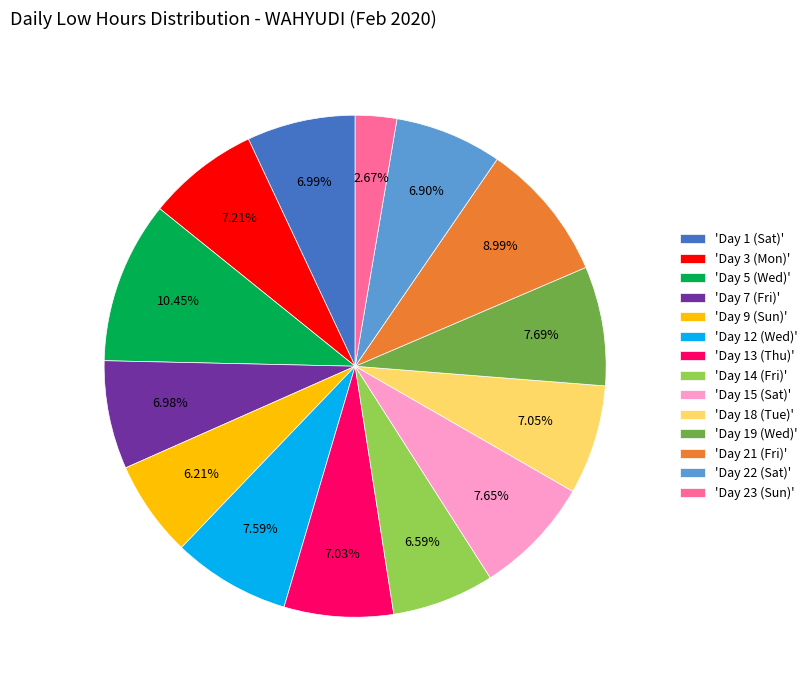

Count the number of slices in the pie.

14